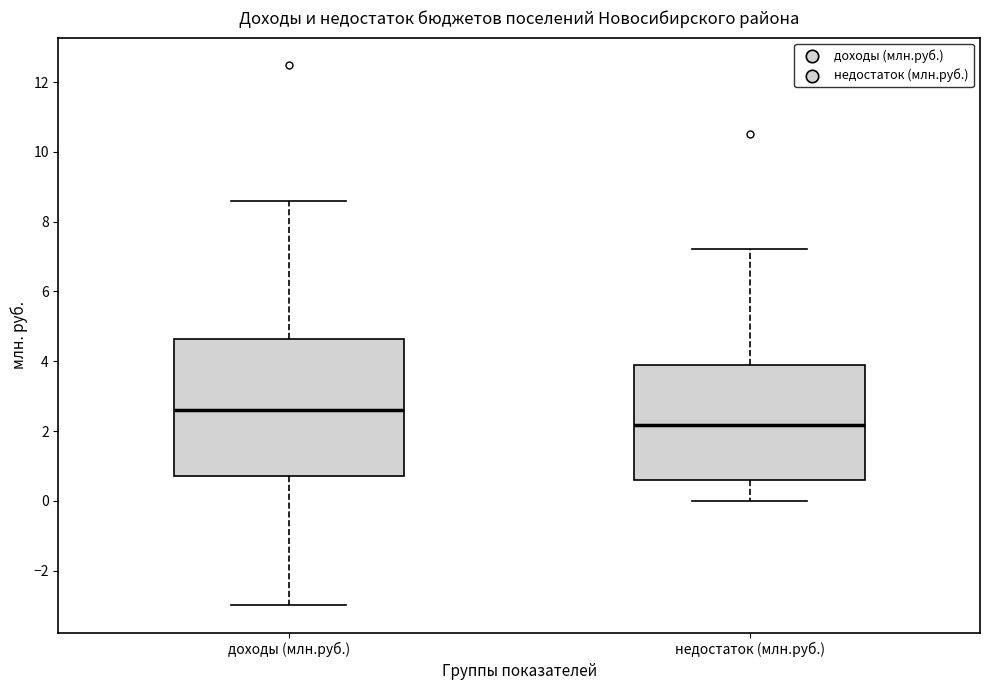

Reading left to right, read every box against the y-axis: the position of its median line, the range the box covers, and the ends of its whiskers. The values are not printed on the chart, so give them approximately, as read against the axis.

доходы (млн.руб.): median 2.6, box 0.8 to 4.6, whiskers -3.0 to 8.6
недостаток (млн.руб.): median 2.2, box 0.6 to 3.8, whiskers 0.0 to 7.2